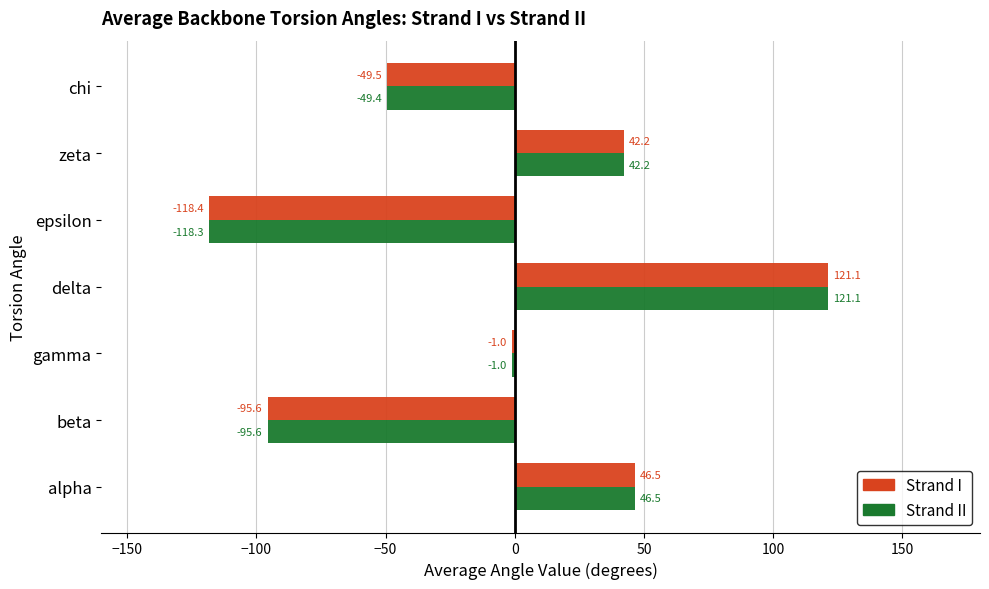

How many categories are shown in the chart?

7